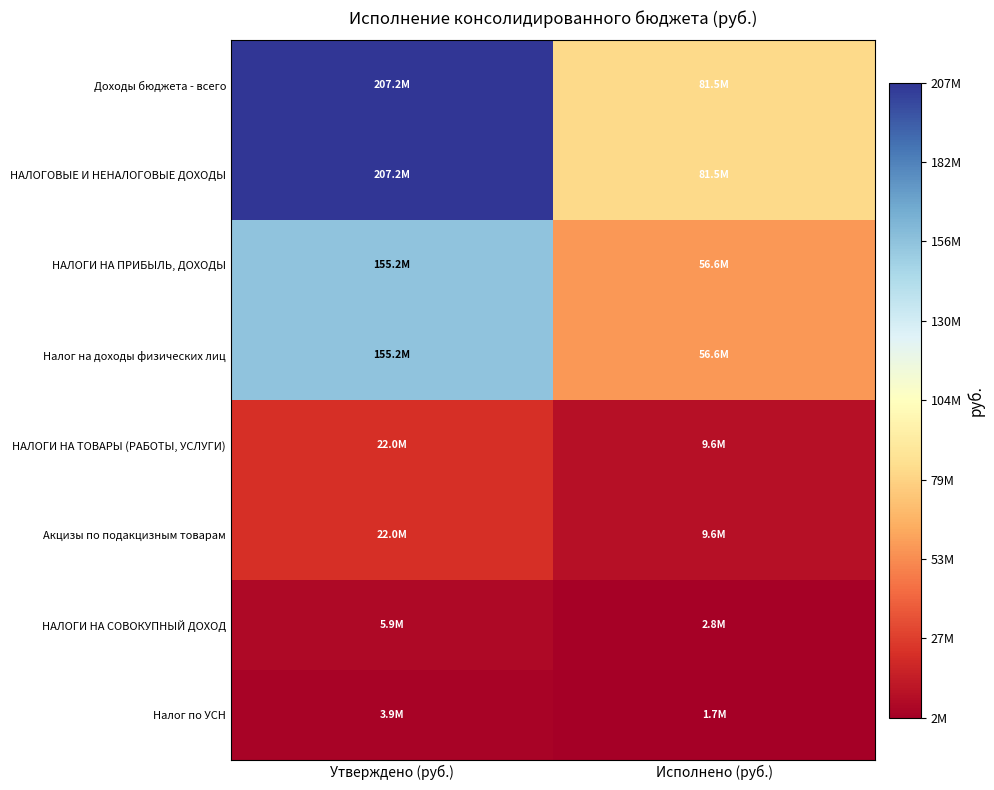

Reading right to left, what are all the values shown in this chart?

Доходы бюджета - всего: Исполнено (руб.)=81459721.2	Утверждено (руб.)=207225515.2
НАЛОГОВЫЕ И НЕНАЛОГОВЫЕ ДОХОДЫ: Исполнено (руб.)=81466474.3	Утверждено (руб.)=207225515.2
НАЛОГИ НА ПРИБЫЛЬ, ДОХОДЫ: Исполнено (руб.)=56649888.0	Утверждено (руб.)=155212100.0
Налог на доходы физических лиц: Исполнено (руб.)=56649888.0	Утверждено (руб.)=155212100.0
НАЛОГИ НА ТОВАРЫ (РАБОТЫ, УСЛУГИ): Исполнено (руб.)=9605951.7	Утверждено (руб.)=22029900.0
Акцизы по подакцизным товарам: Исполнено (руб.)=9605951.7	Утверждено (руб.)=22029900.0
НАЛОГИ НА СОВОКУПНЫЙ ДОХОД: Исполнено (руб.)=2801174.8	Утверждено (руб.)=5864600.0
Налог по УСН: Исполнено (руб.)=1733411.8	Утверждено (руб.)=3870000.0